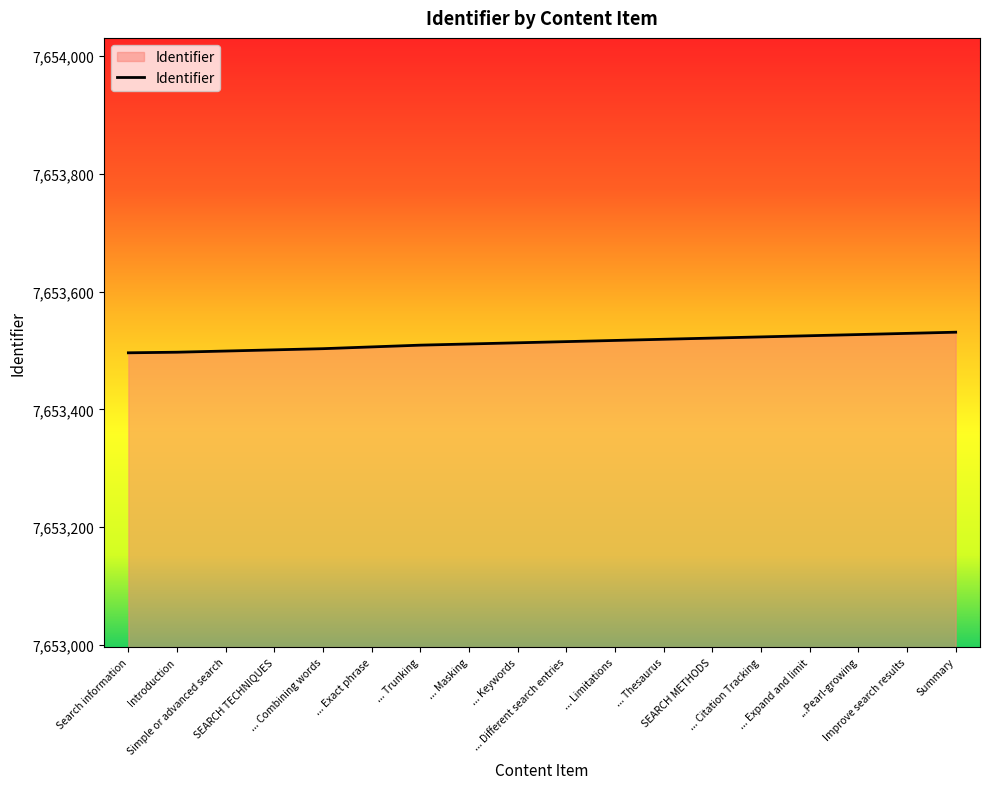

What is the maximum value shown in the chart?

7653531